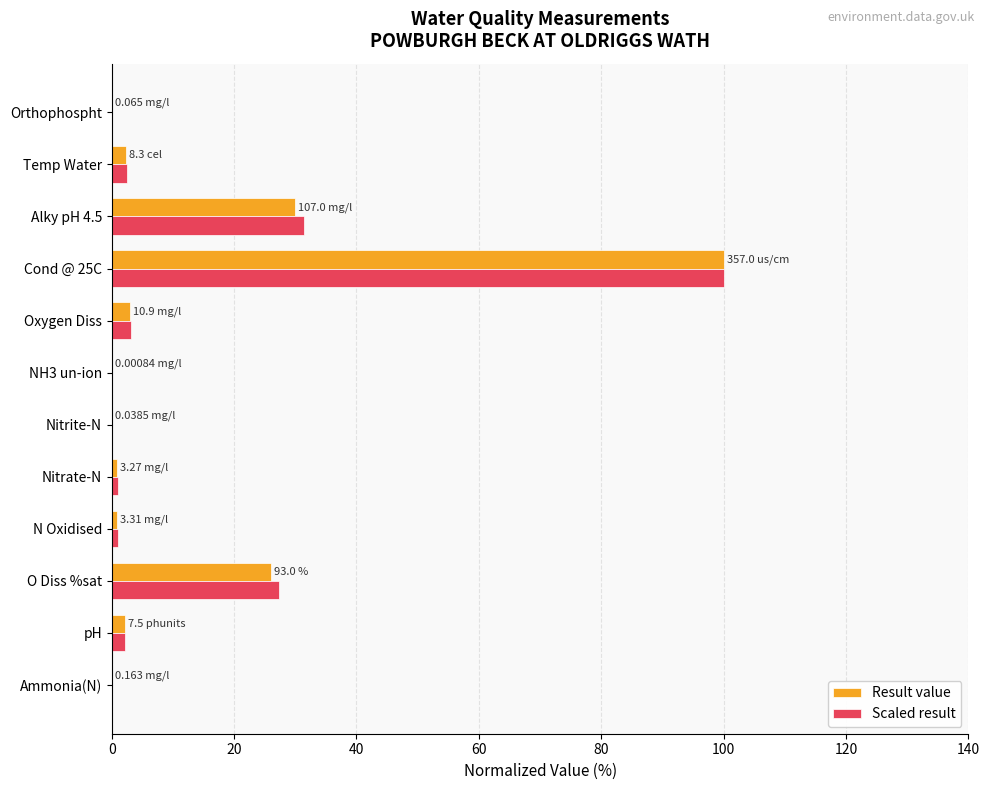

What is the sum of all Scaled result values?

168.7